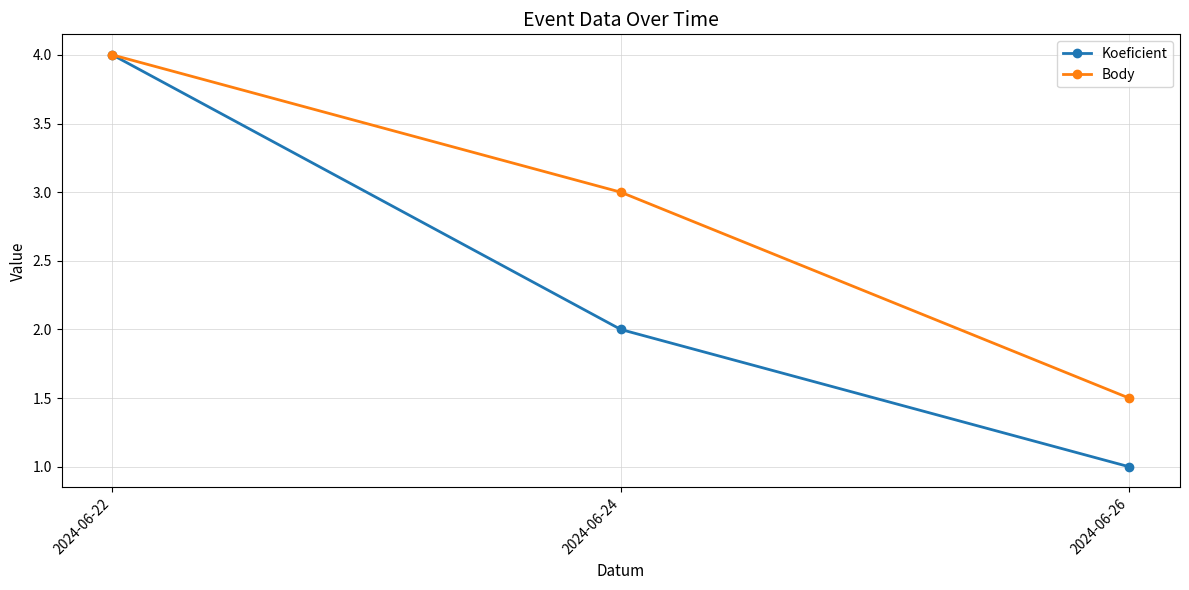

List the labels in order of Body value, largest first.

2024-06-22, 2024-06-24, 2024-06-26